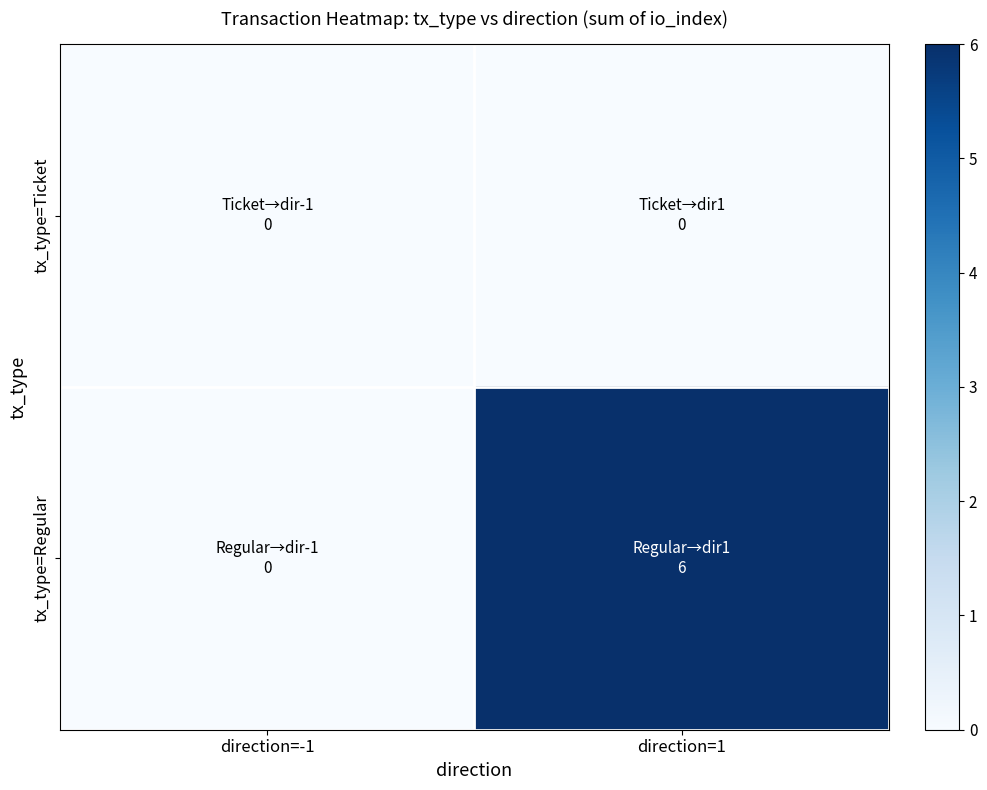

What is the greatest value displayed?

6